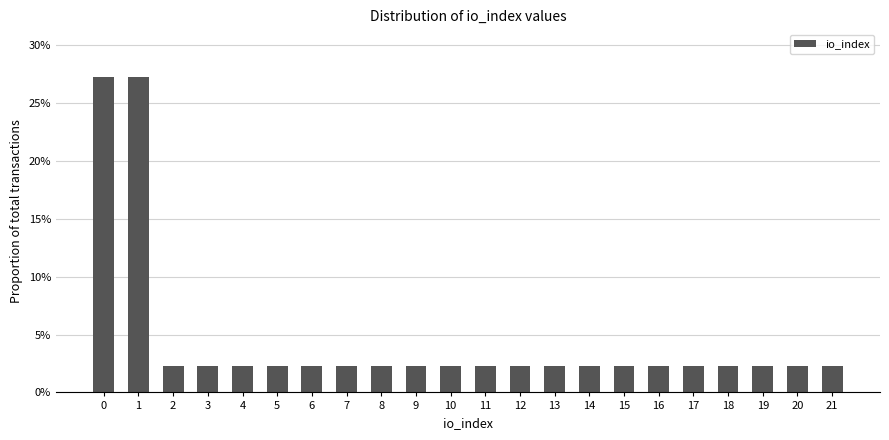

Reading left to right, extract all data points from this chart.

0=27.3	1=27.3	2=2.3	3=2.3	4=2.3	5=2.3	6=2.3	7=2.3	8=2.3	9=2.3	10=2.3	11=2.3	12=2.3	13=2.3	14=2.3	15=2.3	16=2.3	17=2.3	18=2.3	19=2.3	20=2.3	21=2.3